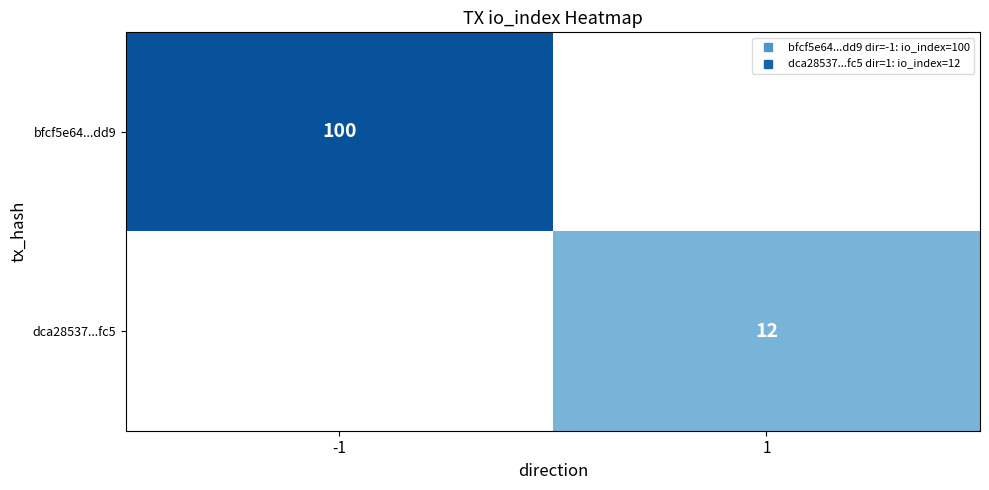

Is the value of dca28537...fc5 at -1 greater than the value of bfcf5e64...dd9 at -1?

No